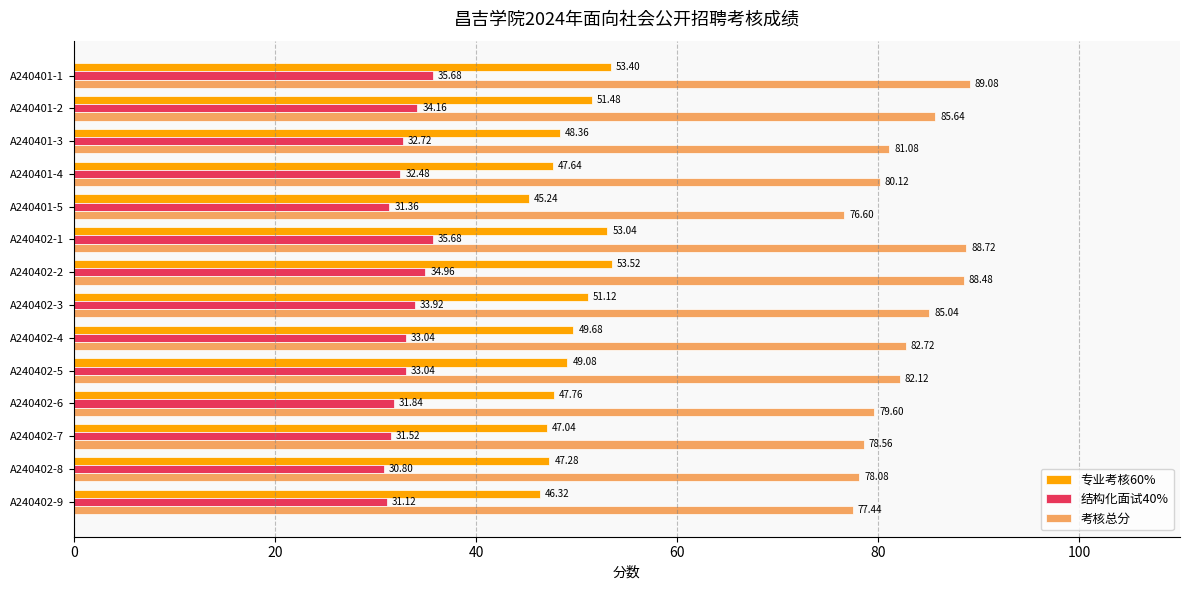

At which category is the sum across all series the highest?

A240401-1